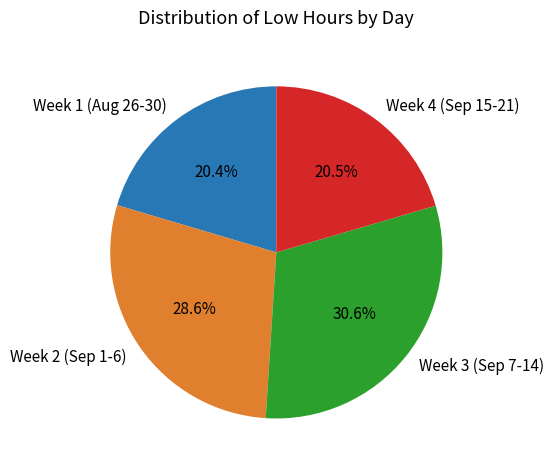

Count the number of slices in the pie.

4